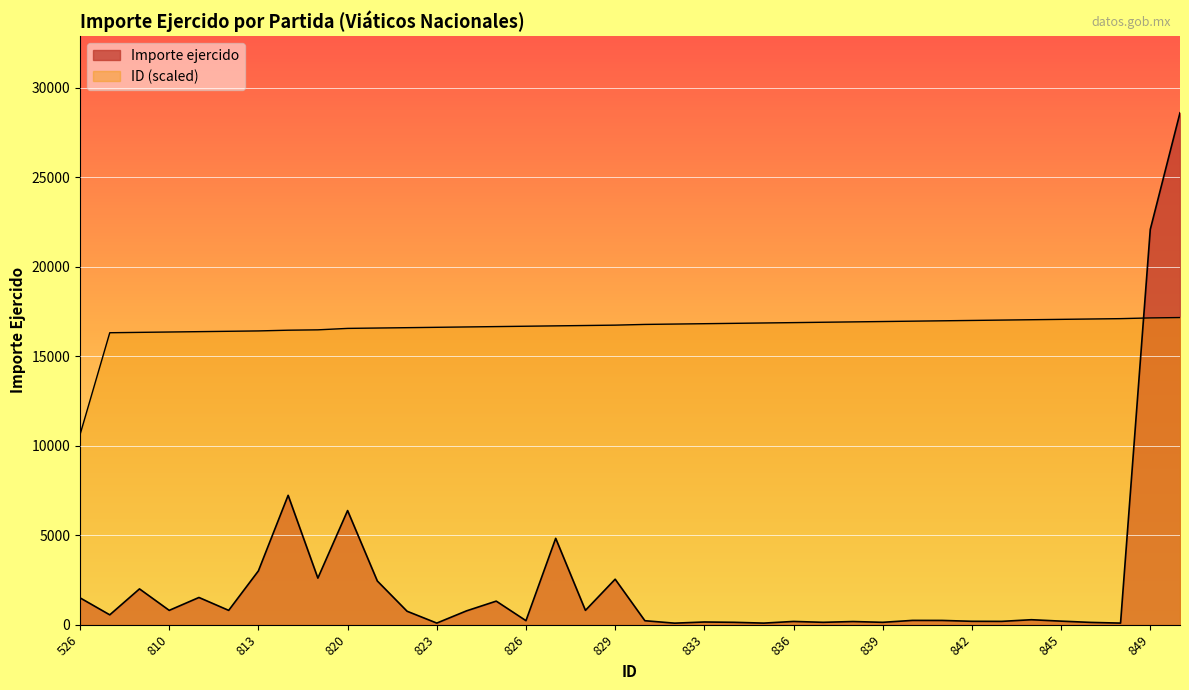

True or false: Importe ejercido and ID intersect in this chart.

True